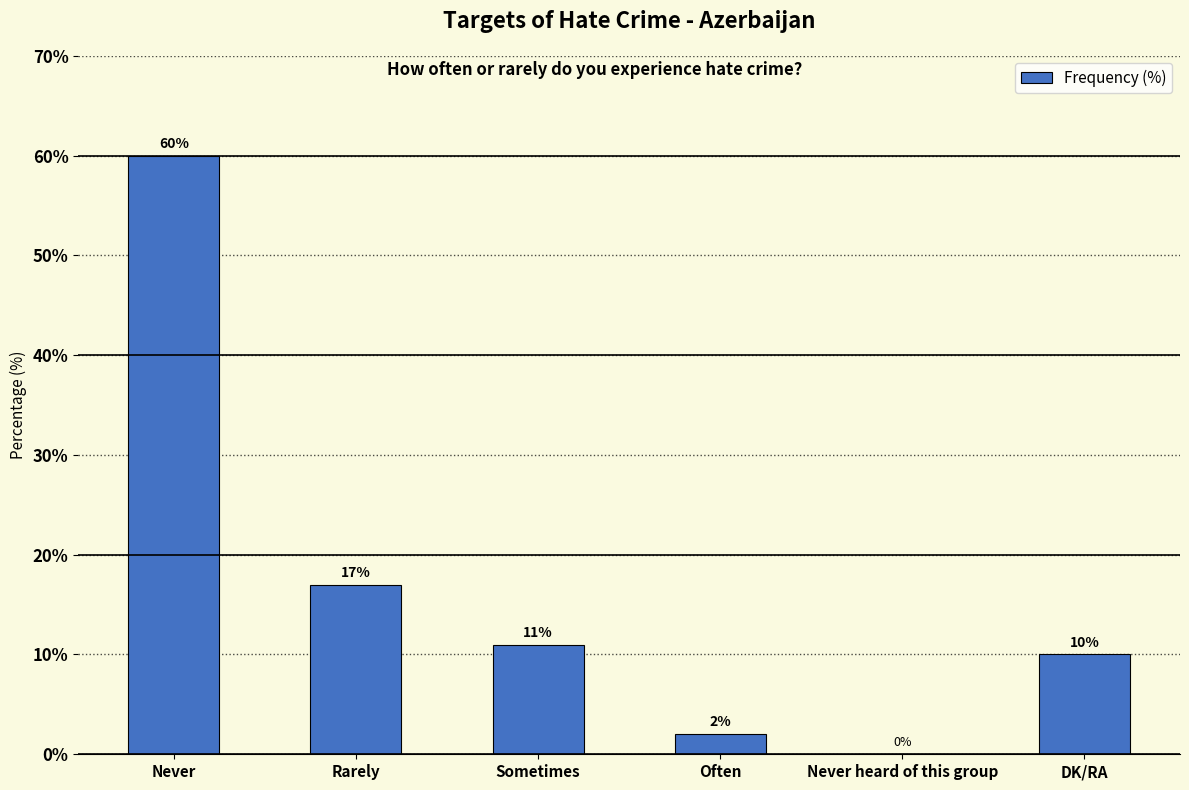

What is the approximate value at DK/RA?

10